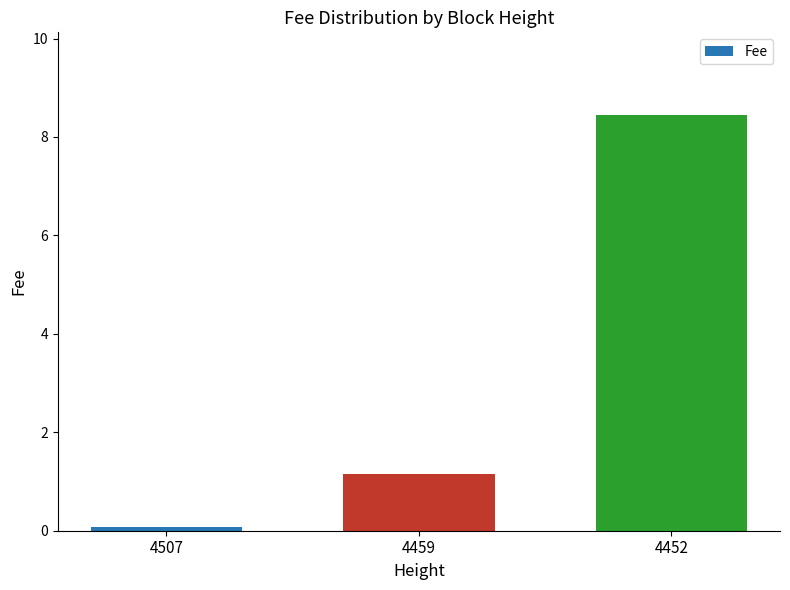

List the labels in order of value, smallest first.

4507, 4459, 4452